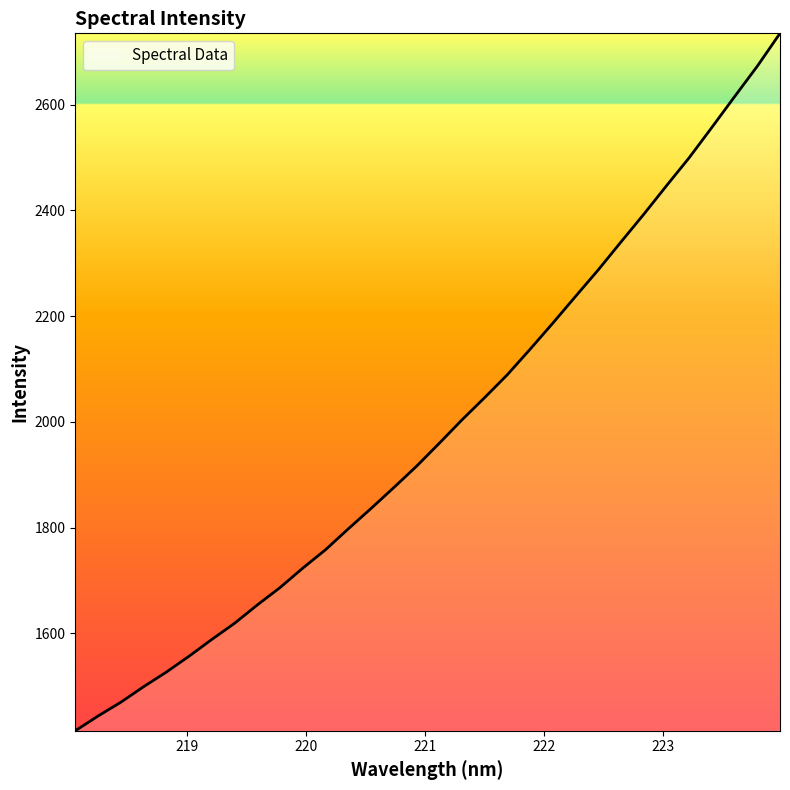

What is the greatest value displayed?

2735.0